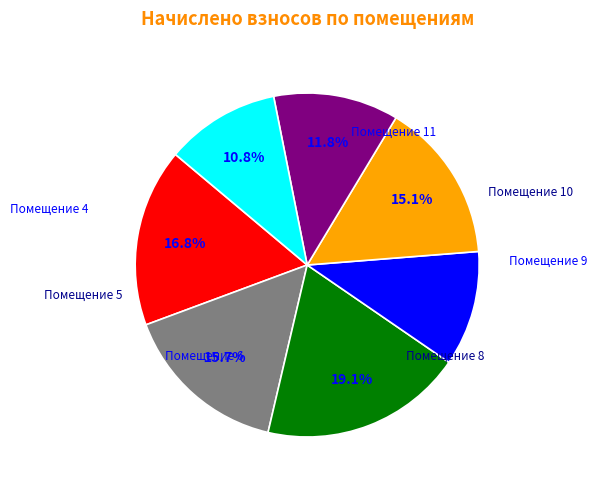

Is there a majority slice in this chart?

No